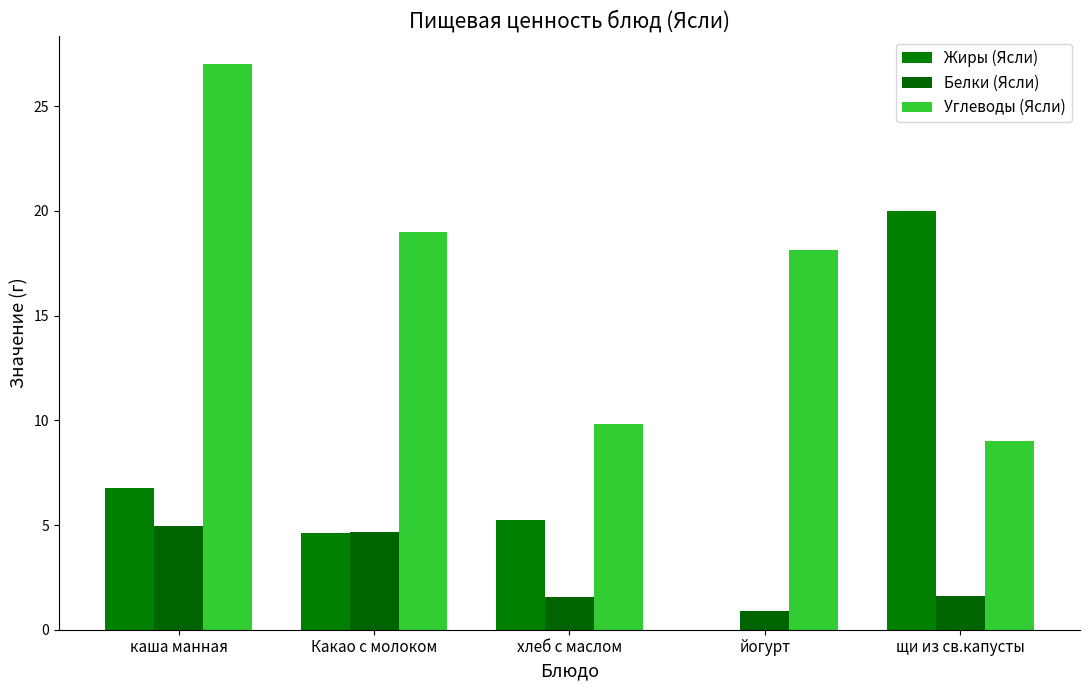

Reading right to left, transcribe all the data shown in this chart.

Жиры (Ясли): 20.0	0.0	5.2	4.6	6.8
Белки (Ясли): 1.6	0.9	1.6	4.7	5.0
Углеводы (Ясли): 9.0	18.1	9.8	19.0	27.0